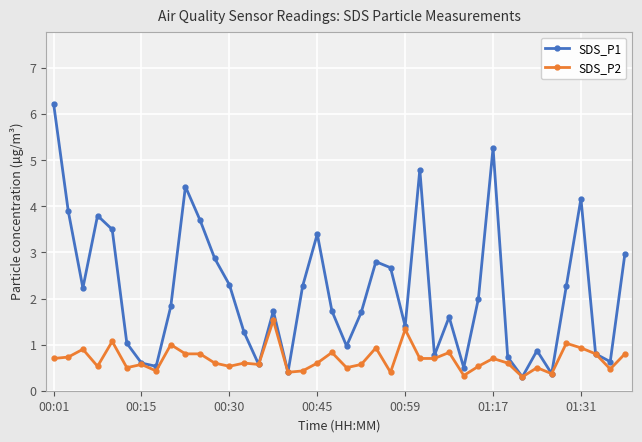

What is the greatest value displayed?

6.2